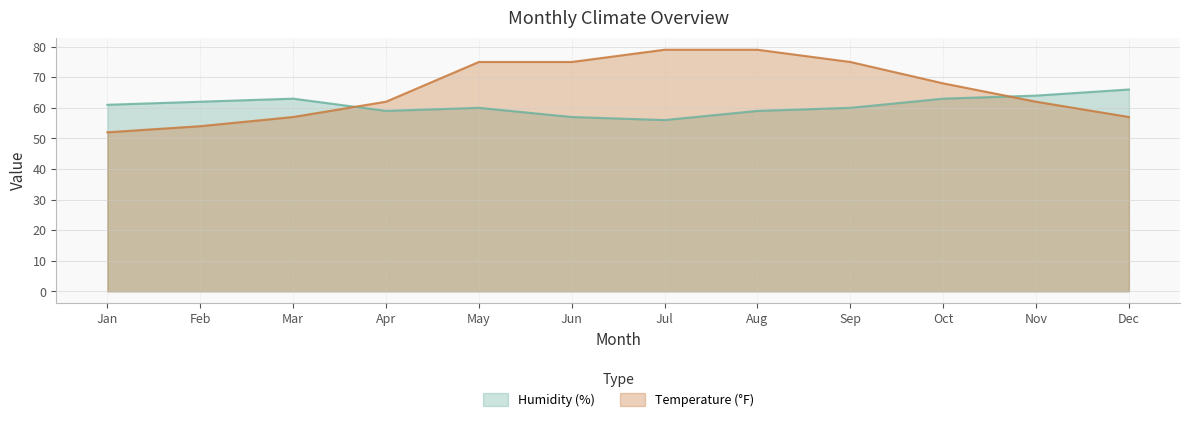

Reading left to right, transcribe all the data shown in this chart.

Humidity (%): Jan=61	Feb=62	Mar=63	Apr=59	May=60	Jun=57	Jul=56	Aug=59	Sep=60	Oct=63	Nov=64	Dec=66
Temperature (°F): Jan=52	Feb=54	Mar=57	Apr=62	May=75	Jun=75	Jul=79	Aug=79	Sep=75	Oct=68	Nov=62	Dec=57